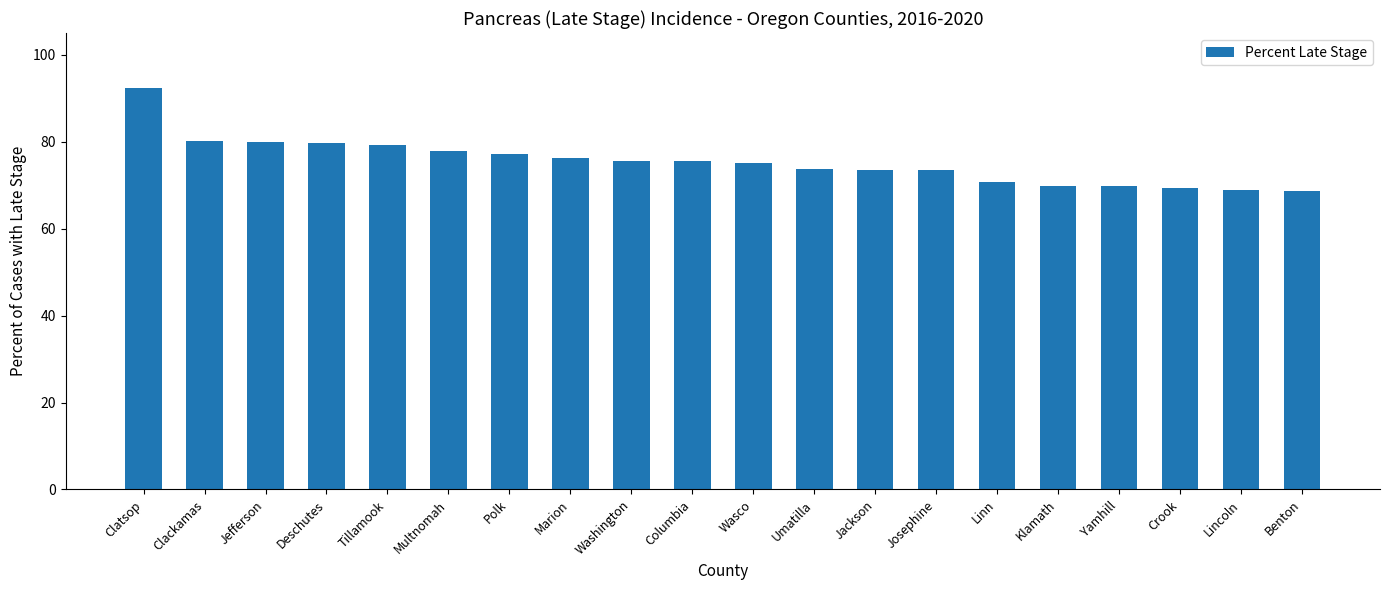

What is the label of the 19th bar from the left?

Lincoln